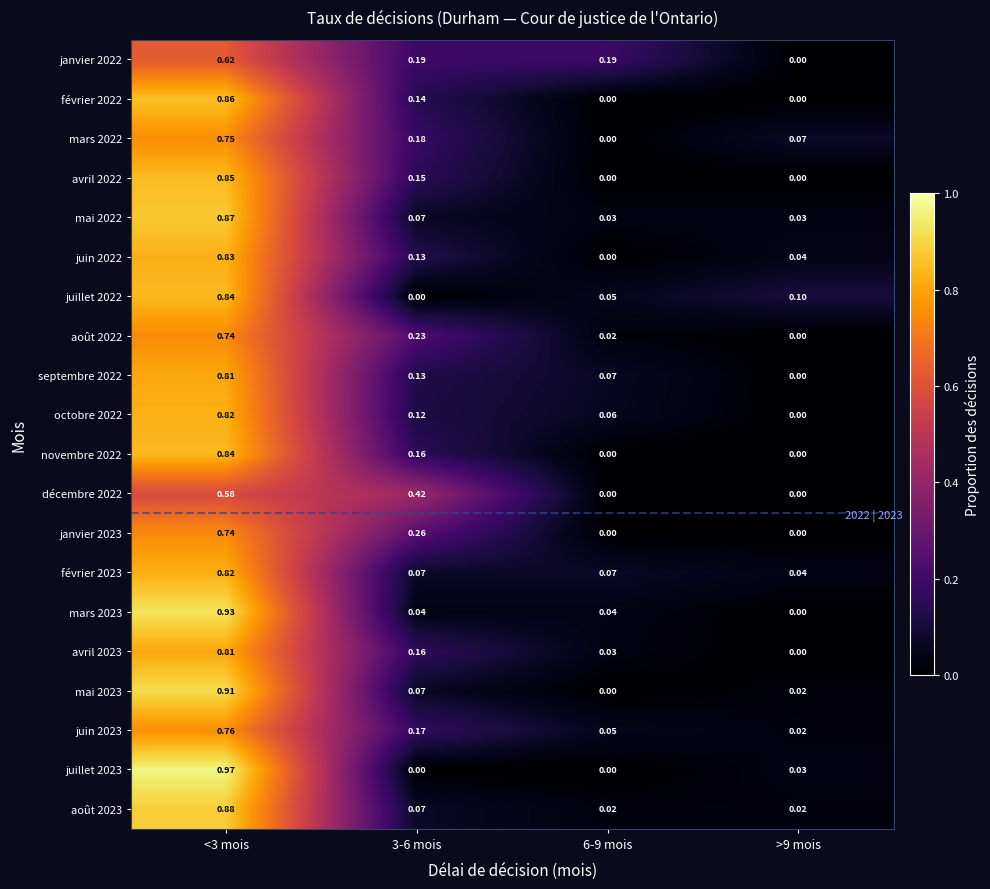

Count the number of categories in the chart.

4